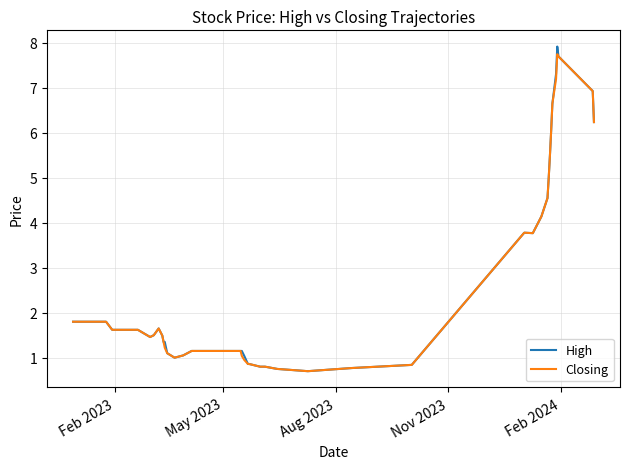

What is the lowest value of the High series?

0.7